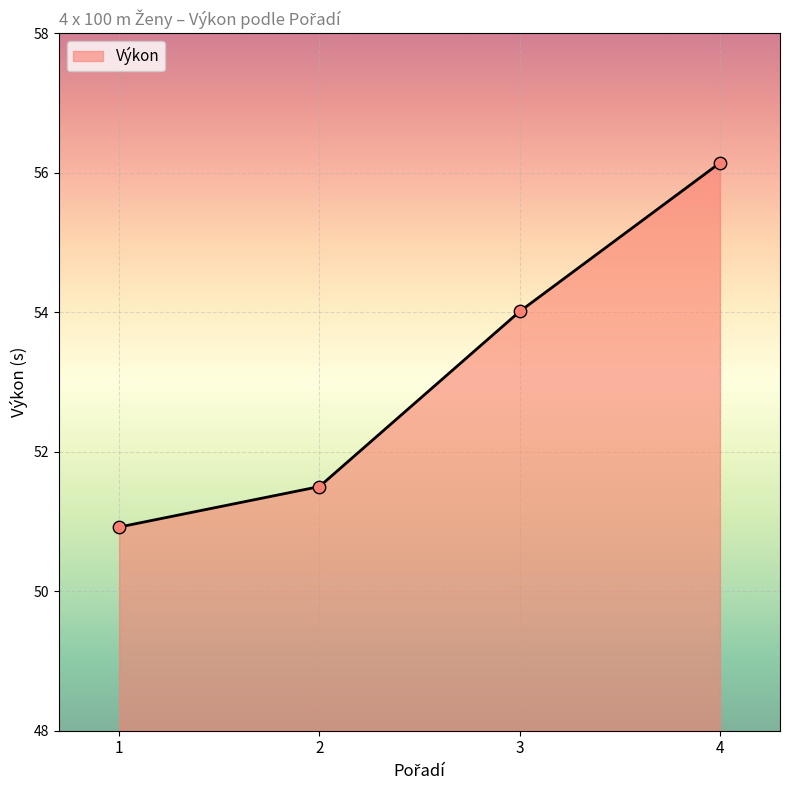

What is the ratio of the value at 2 to the value at 3?

1.0